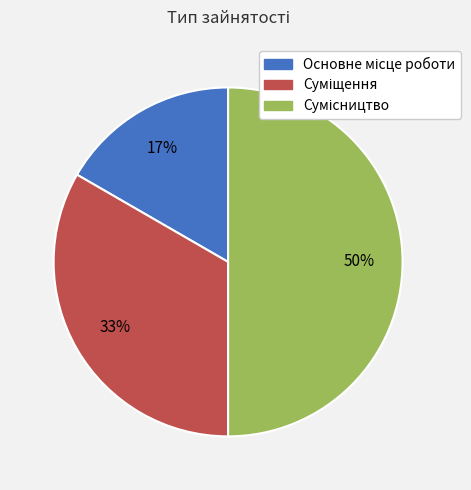

Count the number of slices in the pie.

3